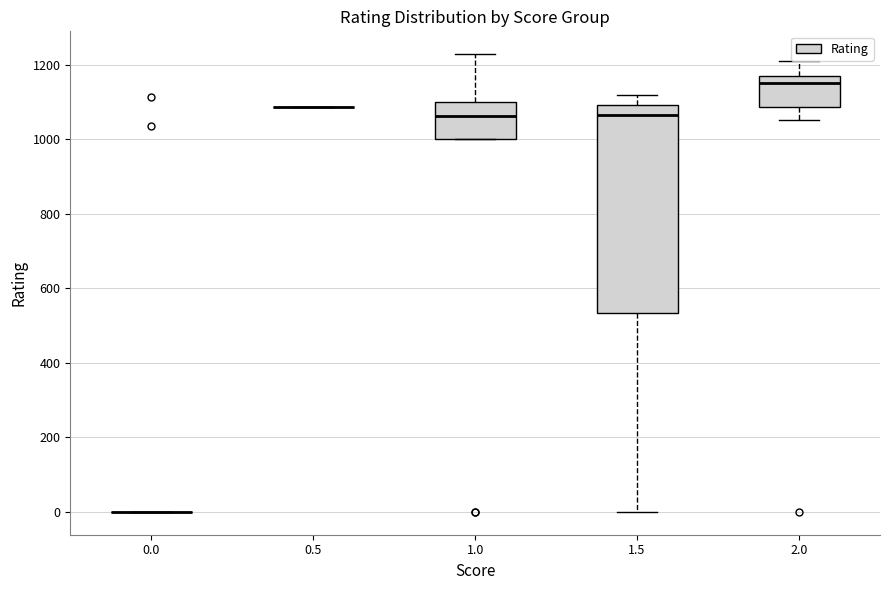

Reading left to right, transcribe this box plot: for each box, give where its median line is, the range the box spans, and where its two whiskers end, as read against the y-axis. The values are not printed on the chart, so give them approximately, as read against the axis.

0.0: box collapsed to a line at 0, whiskers 0 to 0
0.5: box collapsed to a line at 1080, whiskers 1080 to 1080
1.0: median 1060, box 1000 to 1100, whiskers 1000 to 1220
1.5: median 1060, box 540 to 1100, whiskers 0 to 1120
2.0: median 1160, box 1080 to 1180, whiskers 1060 to 1220